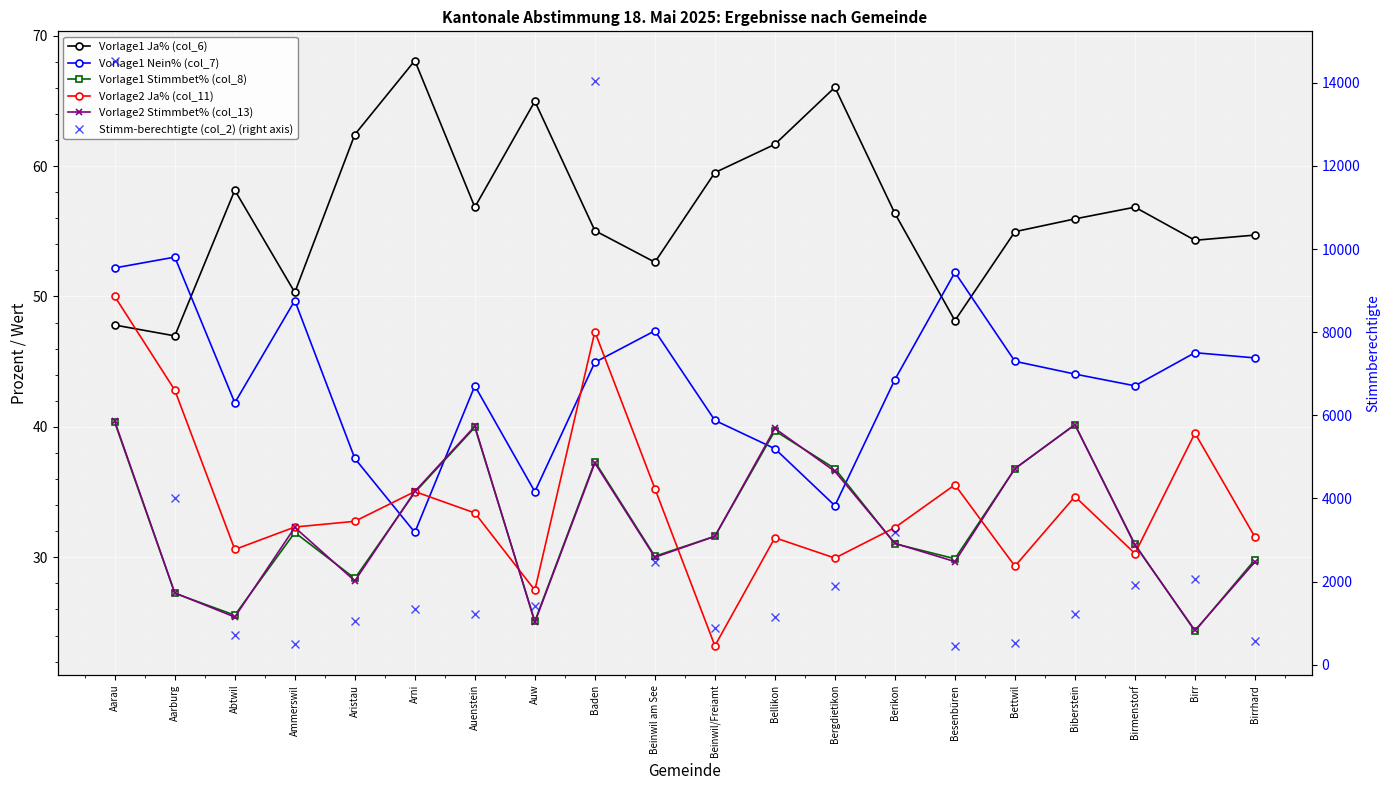

What is the approximate value of Vorlage1 Nein% (col_7) at Baden?

45.0